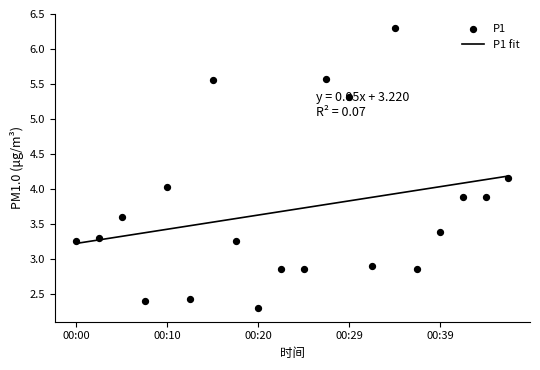

What are all the series names shown in the legend?

P1 fit, P1